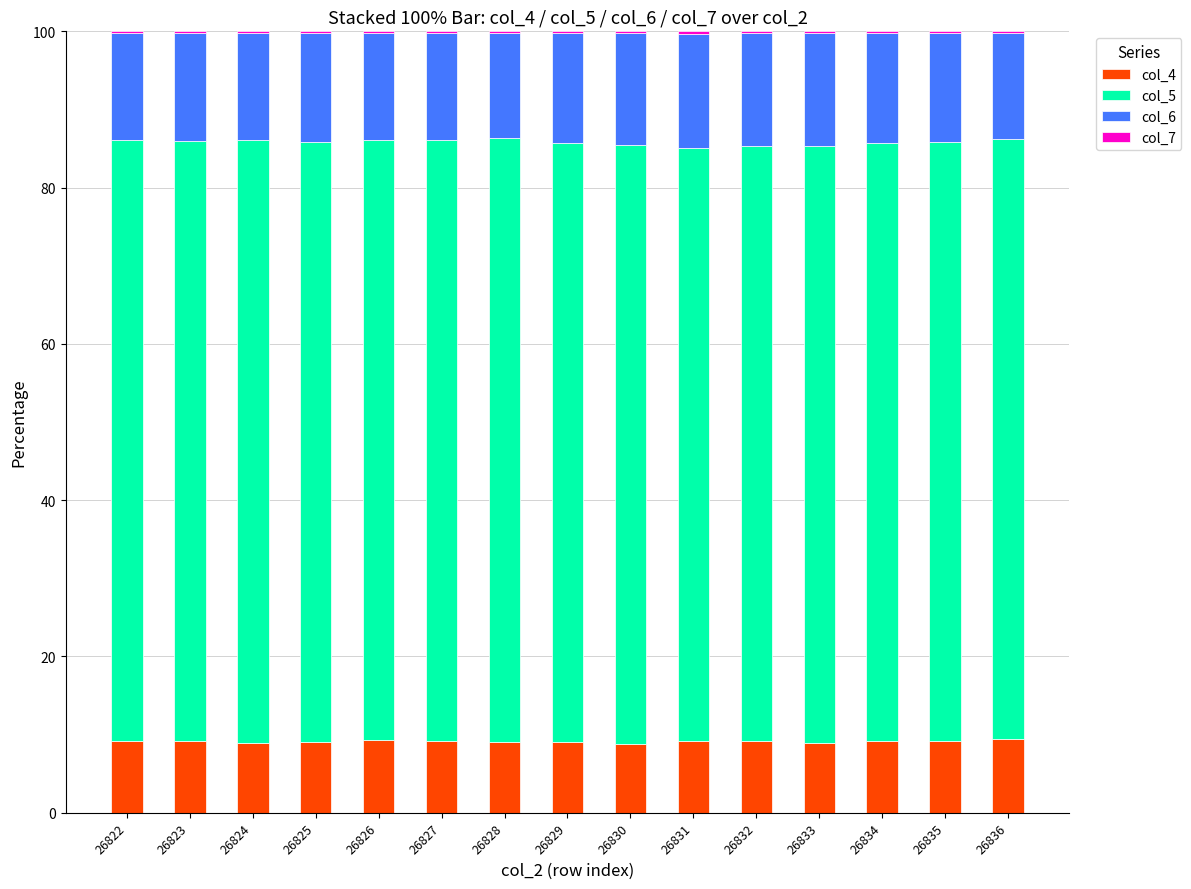

What is the highest value of the col_4 series?

9.4